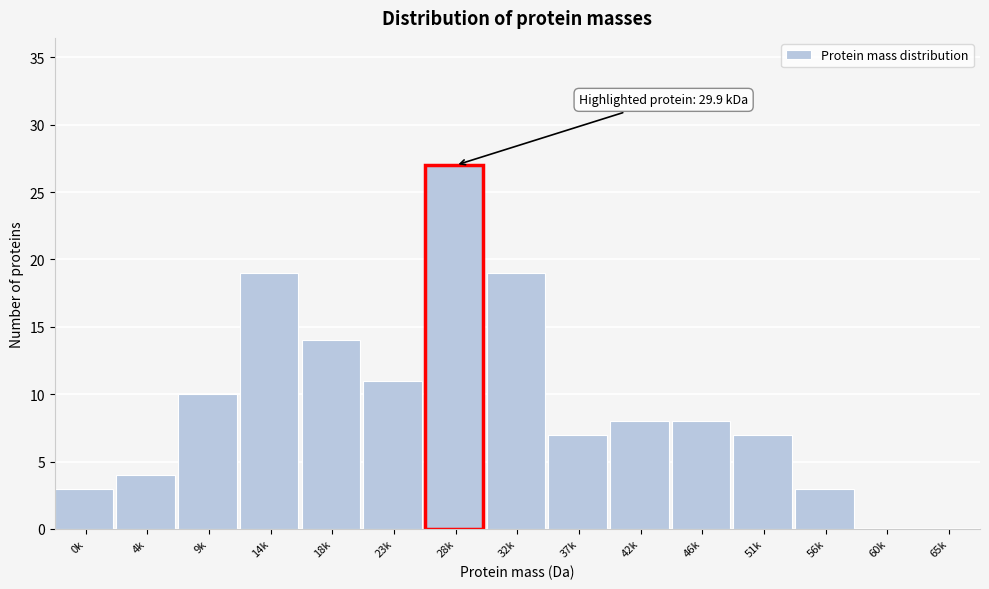

Reading left to right, list all the values displayed in this chart.

0k=3	4k=4	9k=10	14k=19	18k=14	23k=11	28k=27	32k=19	37k=7	42k=8	46k=8	51k=7	56k=3	60k=0	65k=0